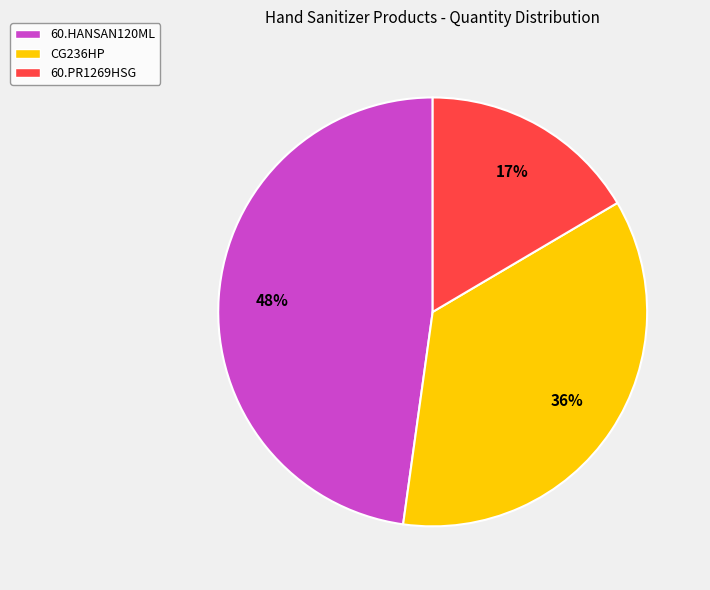

Which has a higher value, 60.PR1269HSG or 60.HANSAN120ML?

60.HANSAN120ML